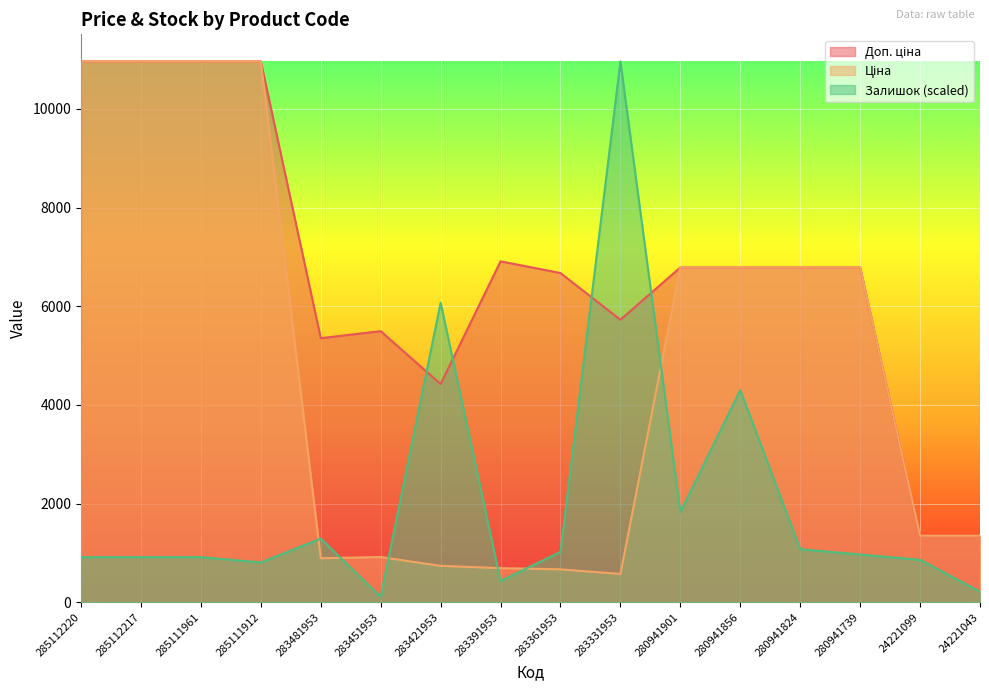

Reading left to right, transcribe all the data shown in this chart.

Ціна: 285112220=10964.4	285112217=10964.4	285111961=10964.4	285111912=10964.4	283481953=892.2	283451953=915.8	283421953=737.2	283391953=691.0	283361953=667.4	283331953=572.7	280941901=6787.1	280941856=6787.1	280941824=6787.1	280941739=6787.1	24221099=1347.9	24221043=1347.9
Доп. ціна: 285112220=10964.4	285112217=10964.4	285111961=10964.4	285111912=10964.4	283481953=5353.1	283451953=5495.0	283421953=4423.0	283391953=6910.3	283361953=6673.6	283331953=5727.0	280941901=6787.1	280941856=6787.1	280941824=6787.1	280941739=6787.1	24221099=1348.0	24221043=1348.0
Залишок: 285112220=913.7	285112217=913.7	285111961=913.7	285111912=806.2	283481953=1289.9	283451953=107.5	283421953=6073.4	283391953=430.0	283361953=1021.2	283331953=10964.4	280941901=1827.4	280941856=4299.8	280941824=1074.9	280941739=967.4	24221099=860.0	24221043=215.0